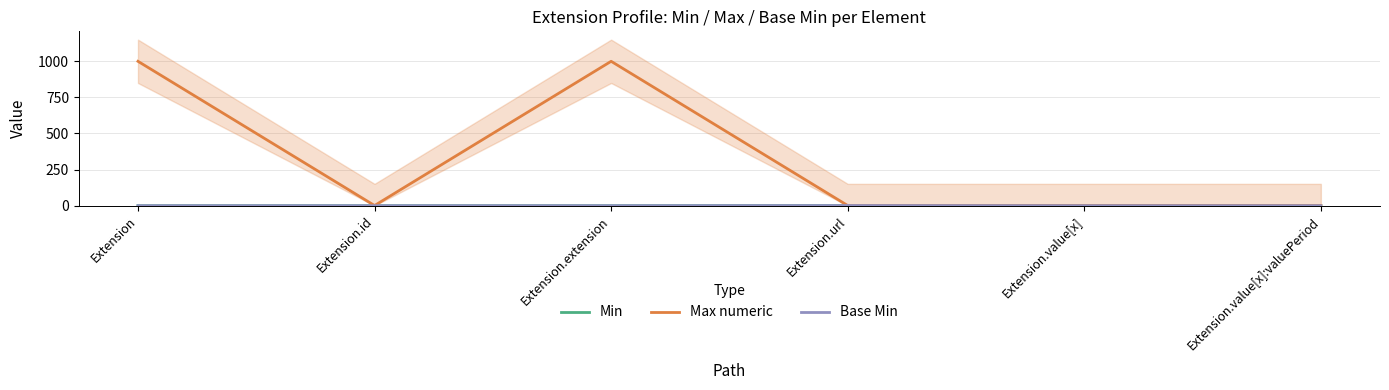

Is the value of Min at Extension.url greater than the value of Max numeric at Extension.url?

No